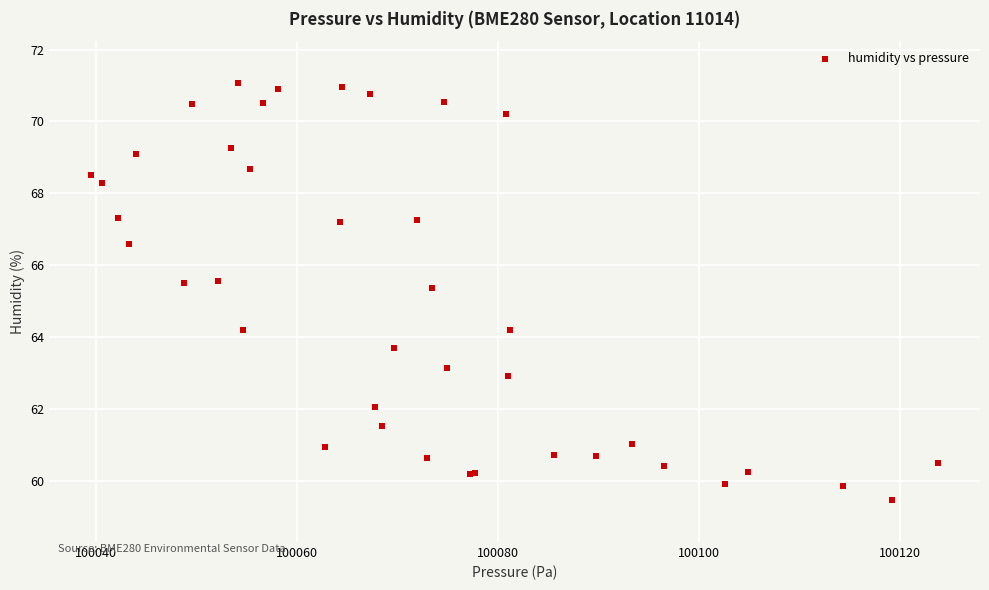

What Y value in the scatter plot is closest to 65?

65.4